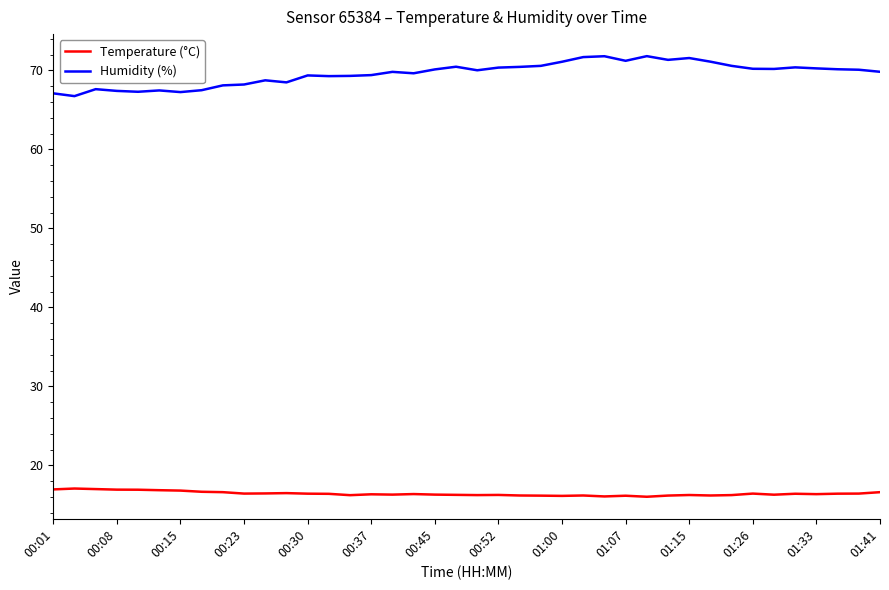

Which series has the largest range (max minus min)?

Humidity (%)